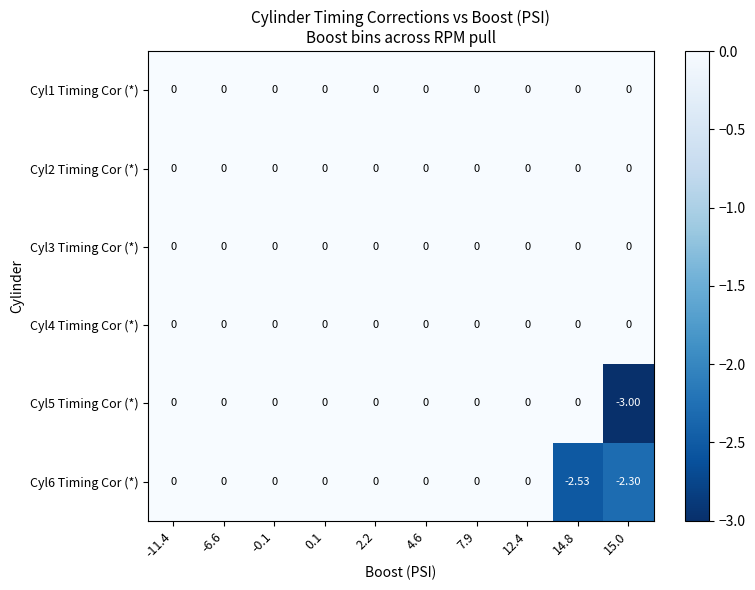

Is the value of Cyl6 Timing Cor (*) at 15.0 greater than the value of Cyl1 Timing Cor (*) at 14.8?

No